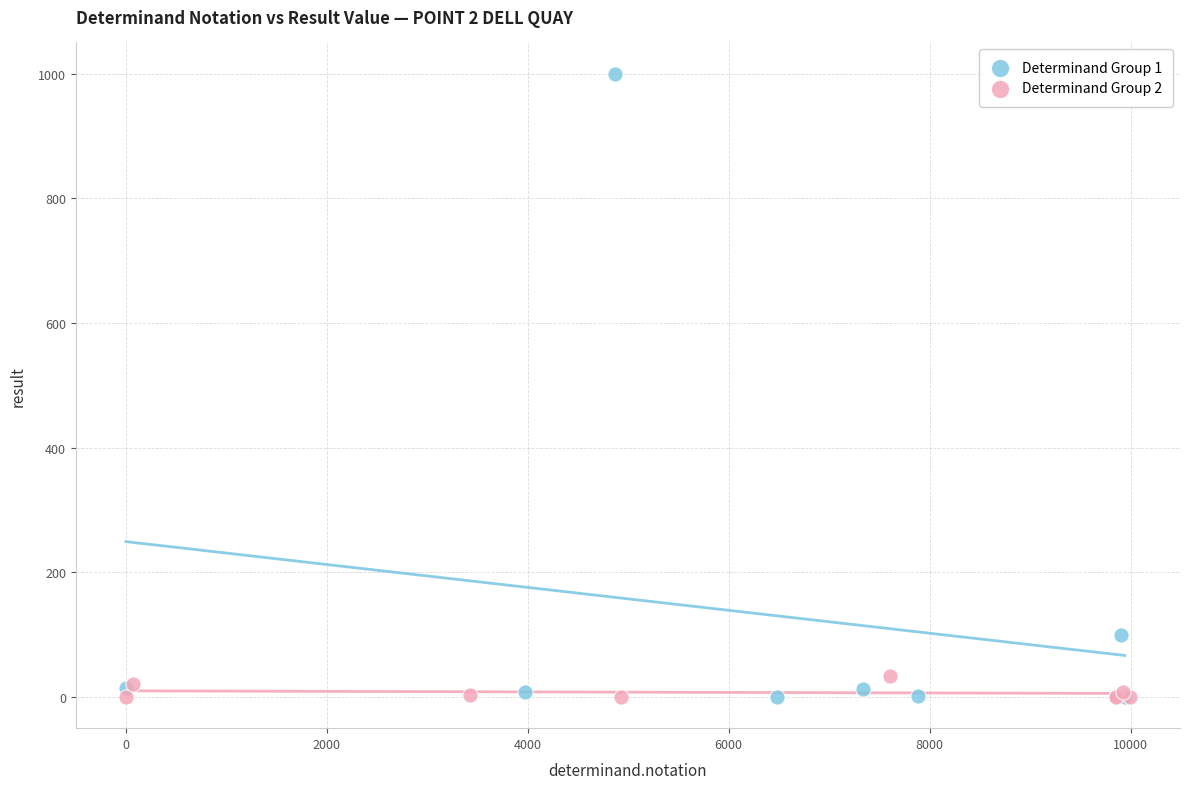

Which series has the widest spread of Y values?

Determinand Group 1